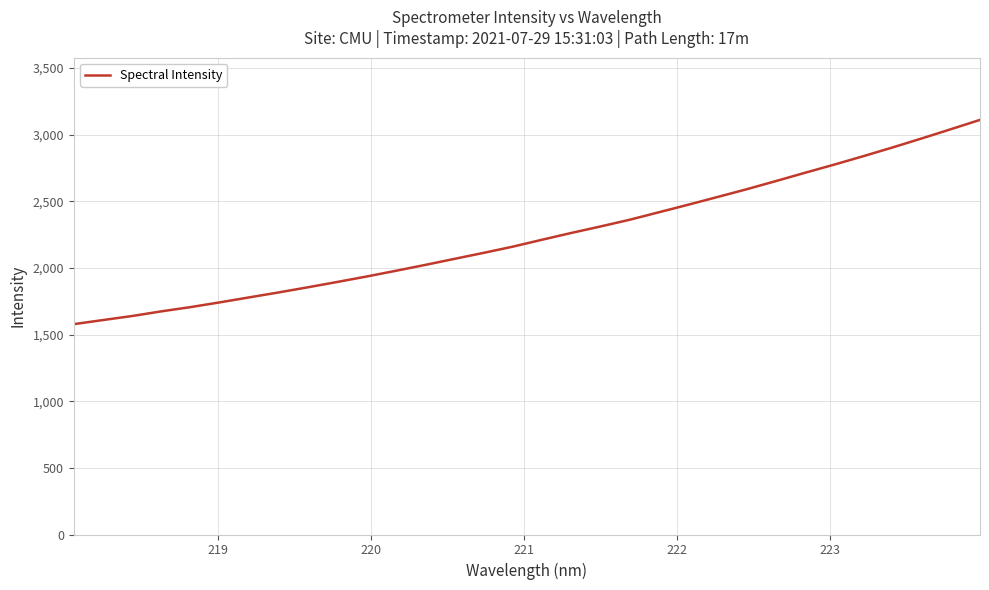

What is the greatest value displayed?

3110.1